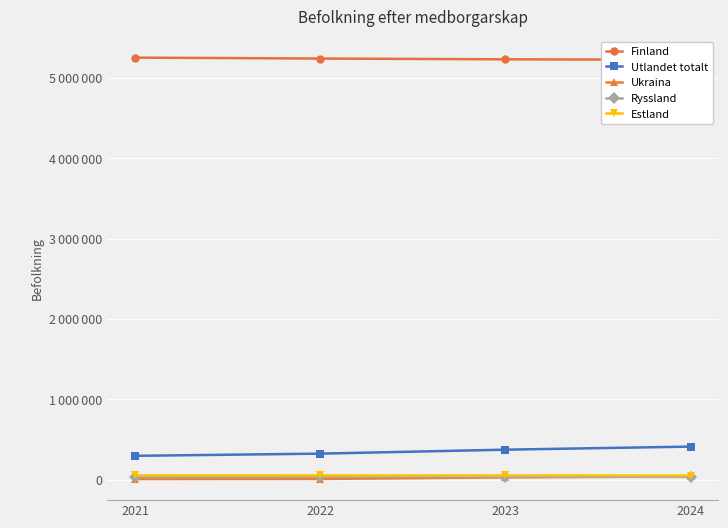

Is it true that Estland equals 30724 at 2023?

False